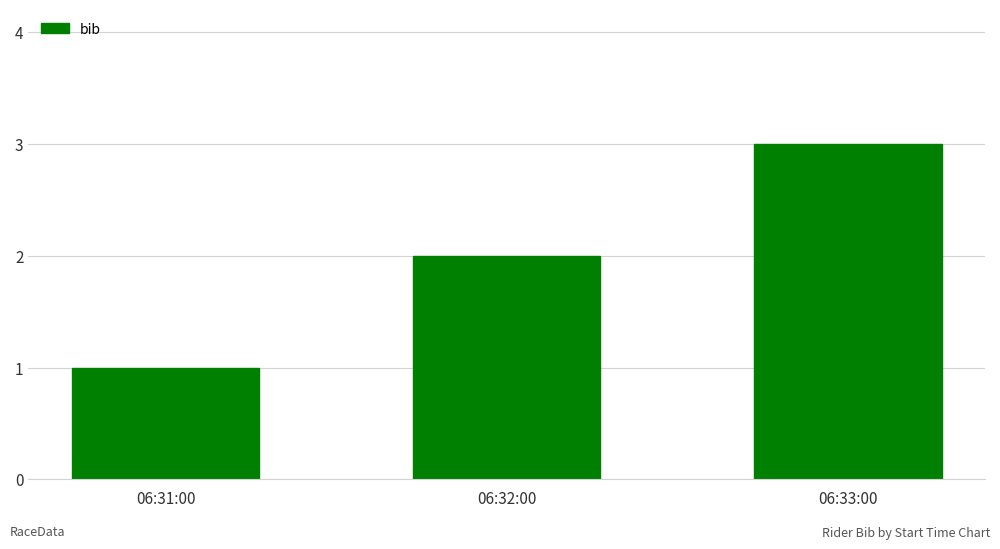

What is the sum of all values?

6